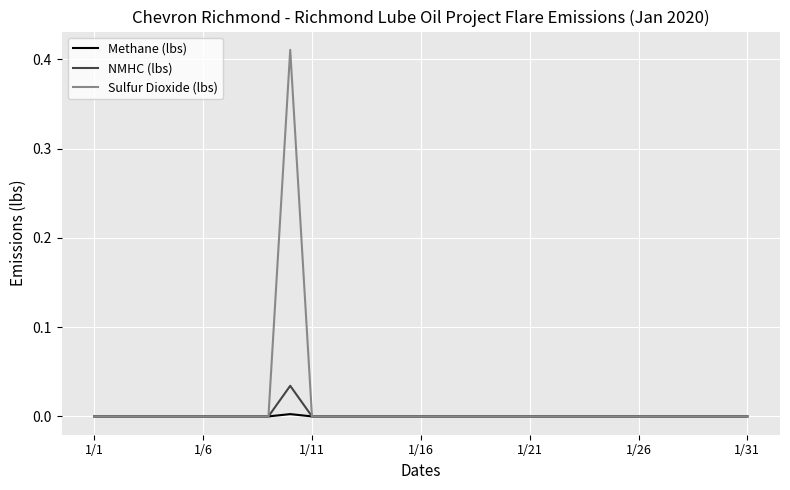

Which series has the widest spread of values?

Sulfur Dioxide (lbs)